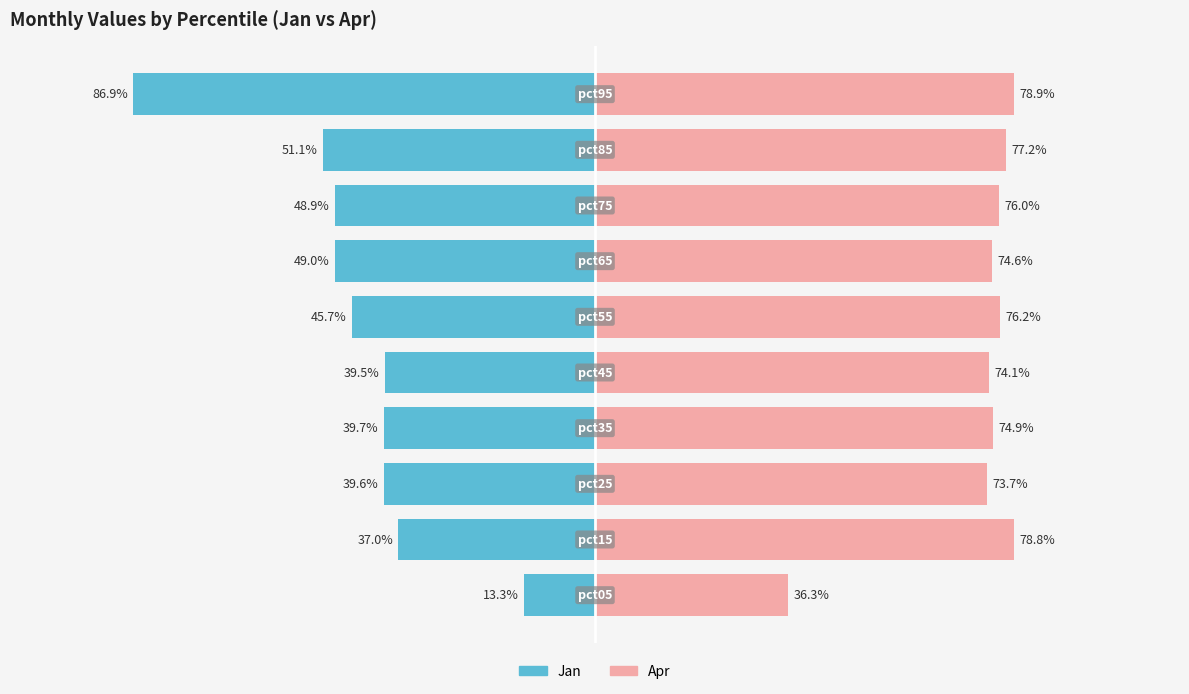

Is it true that Apr equals 74.9 at 3?

True